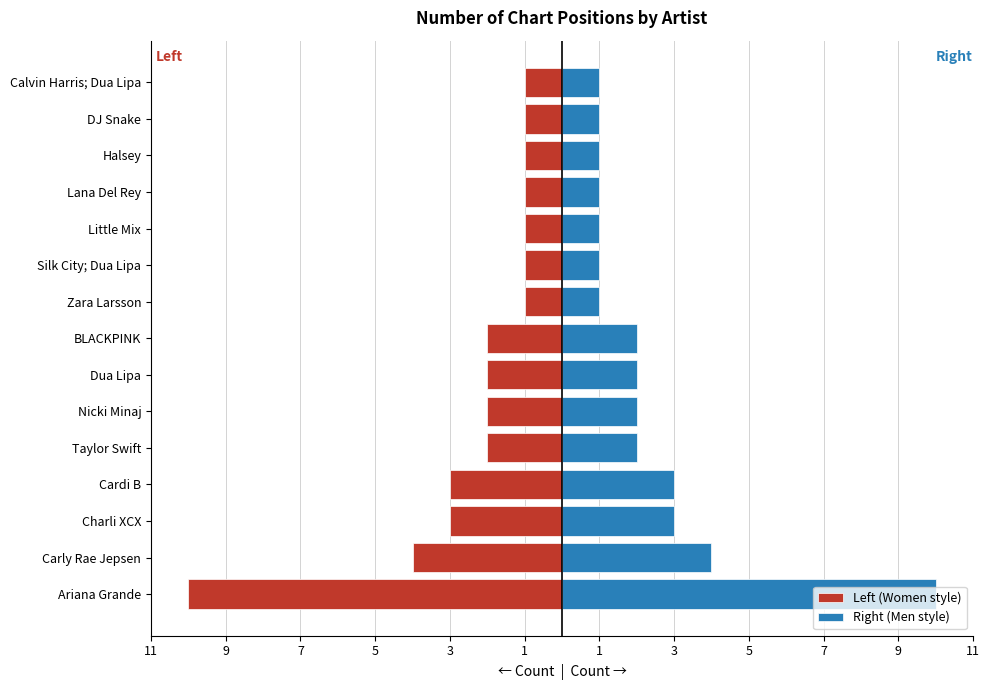

Rank the series by their average value, from highest to lowest.

Right (Men style), Left (Women style)